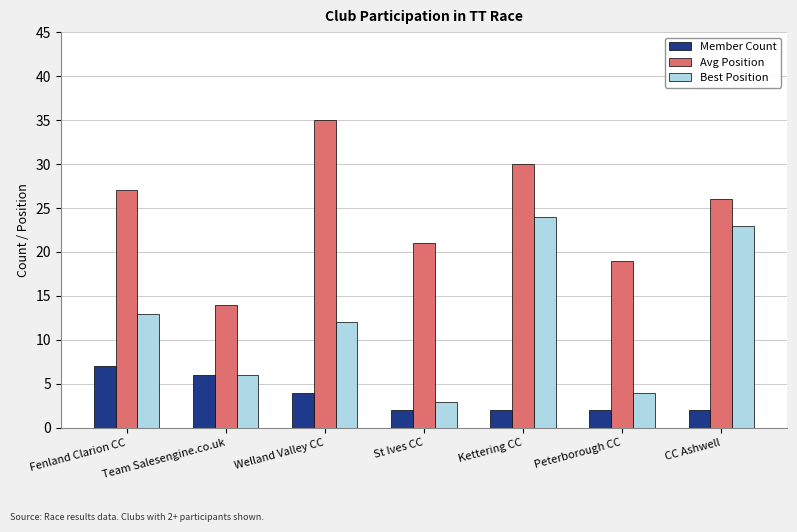

How many groups of bars are there?

7